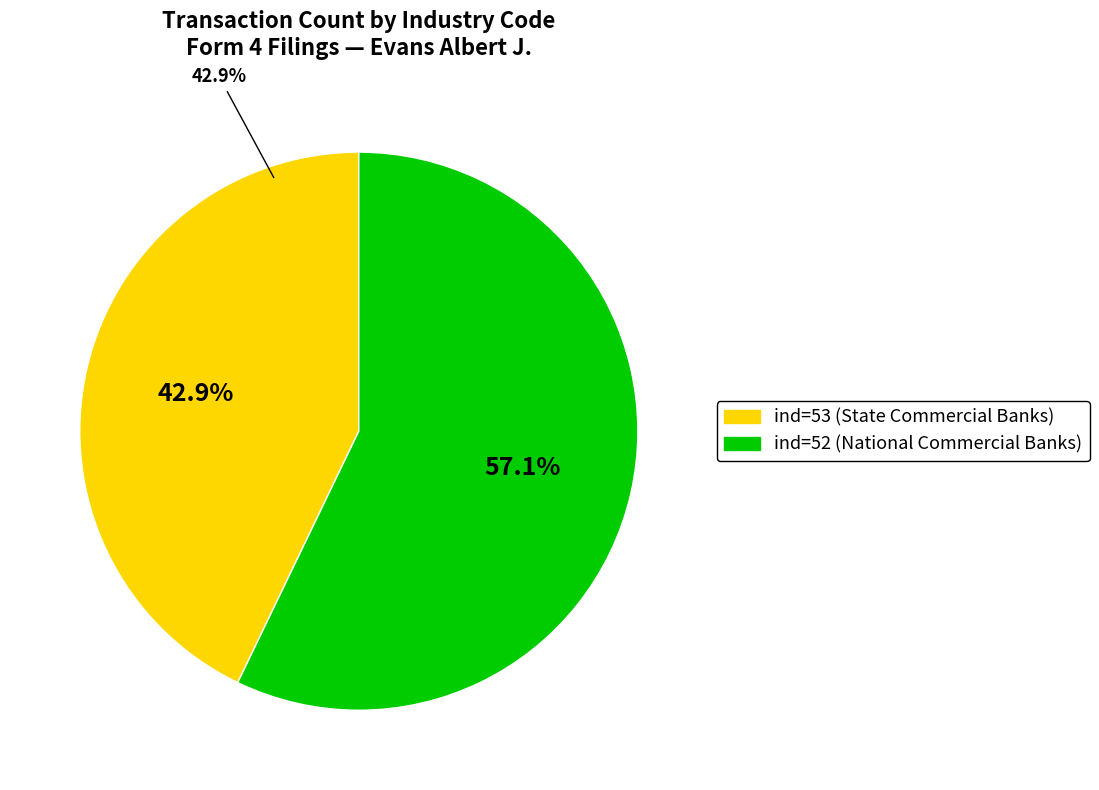

What percentage is the 53 slice, to the nearest percent?

43%